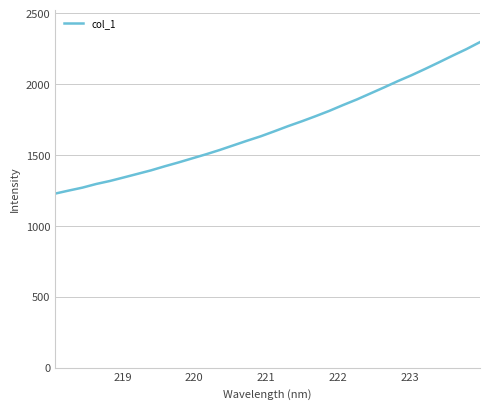

Reading right to left, what are all the values shown in this chart?

2297.4	2247.4	2201.7	2154.4	2108.2	2063.5	2022.0	1977.8	1935.0	1892.2	1853.0	1812.1	1774.6	1738.7	1704.6	1668.2	1632.8	1601.4	1568.7	1535.9	1505.5	1476.9	1448.1	1421.1	1392.4	1367.2	1342.1	1317.3	1296.1	1270.4	1249.7	1228.0